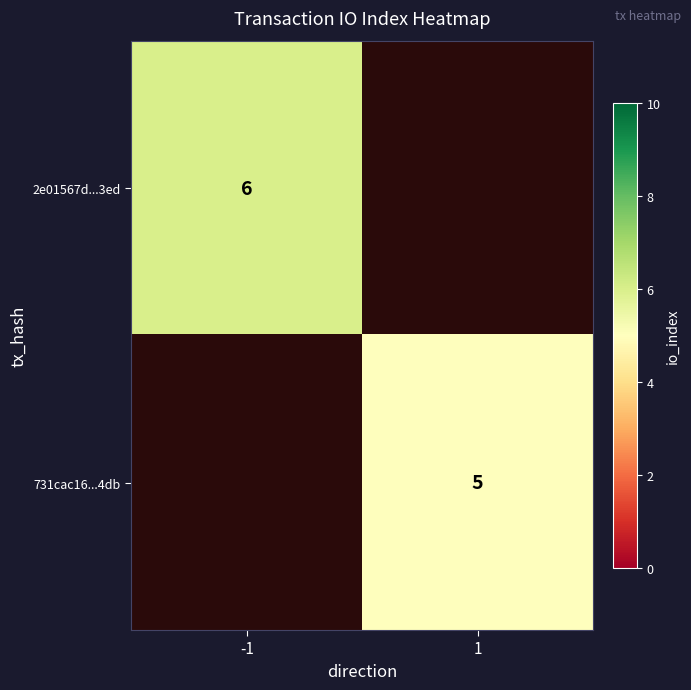

The value of 2e01567d...3ed at -1 is 10.0. True or false?

False